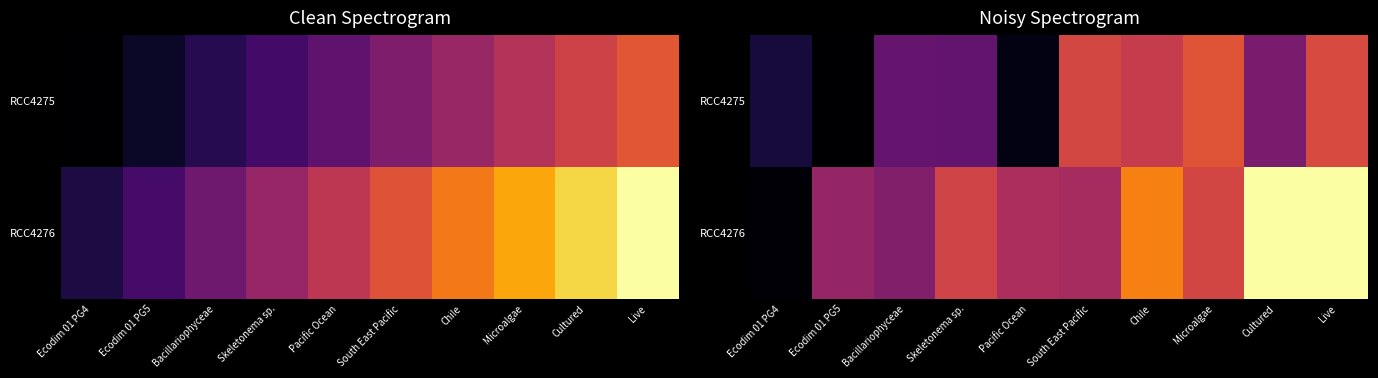

Where is RCC4275 nearest to the value 70476?

Bacillariophyceae